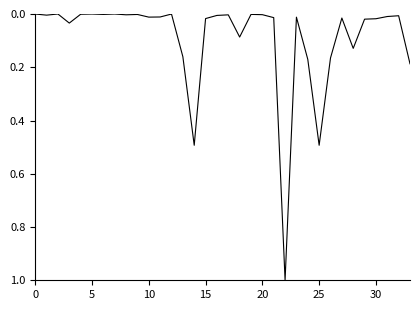

What is the greatest value displayed?

1.0